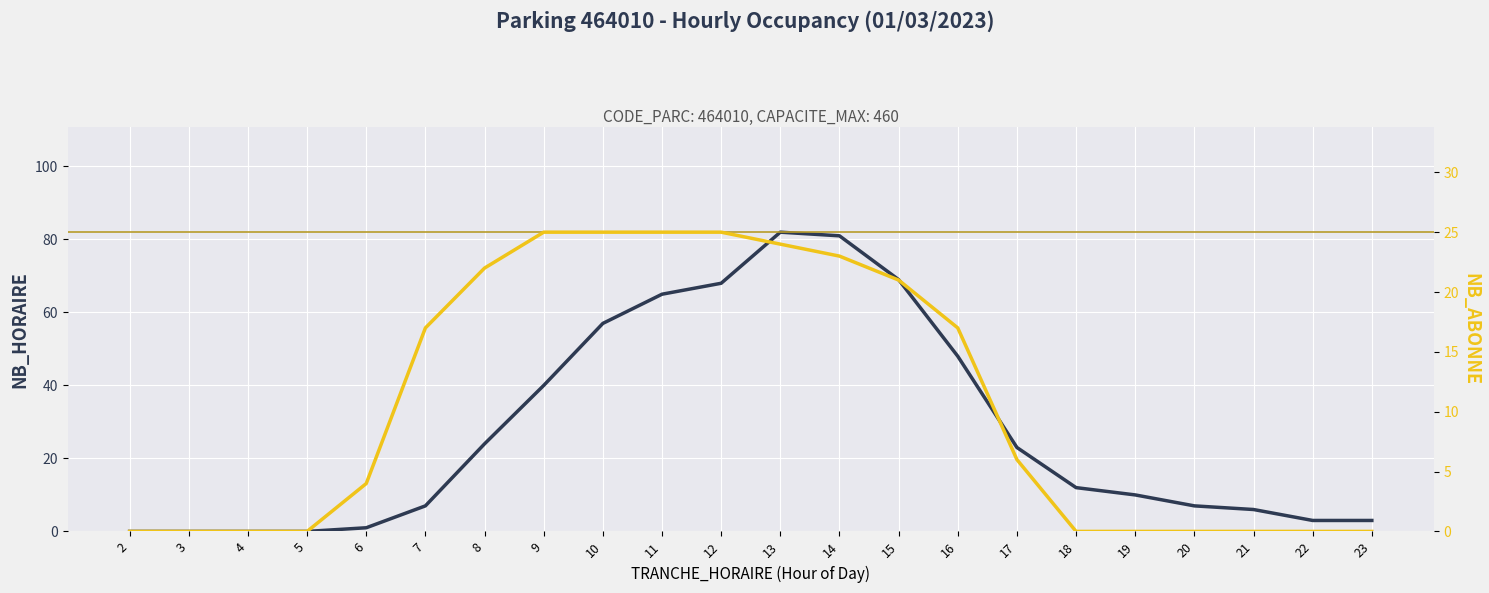

At which label does NB_HORAIRE reach its peak?

13